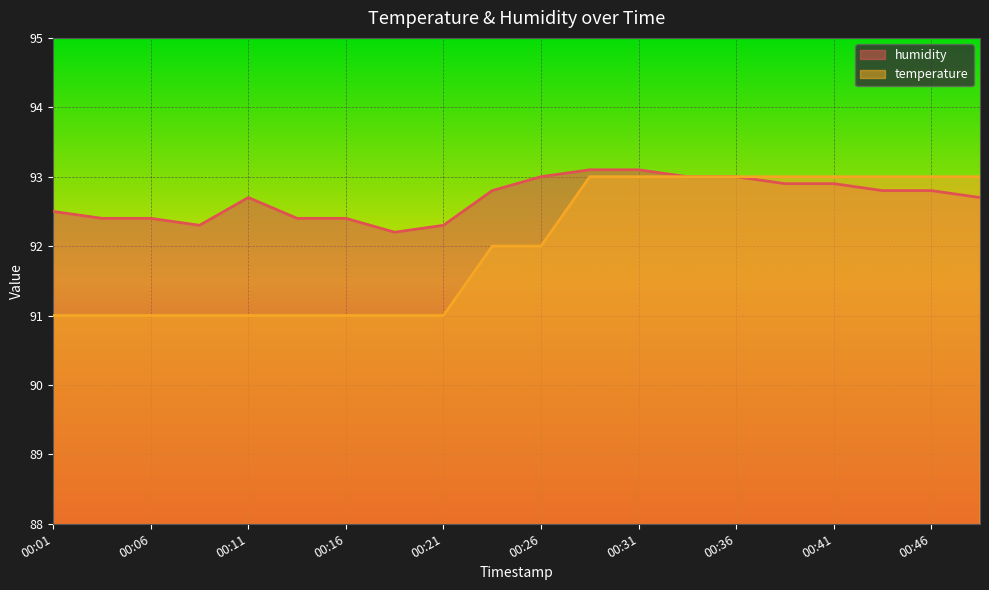

What is the minimum value for humidity?

92.2